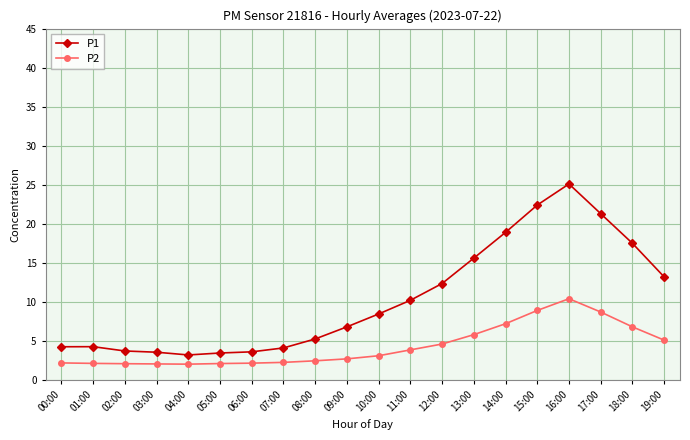

At 06:00, list the series in order from smallest to largest.

P2, P1